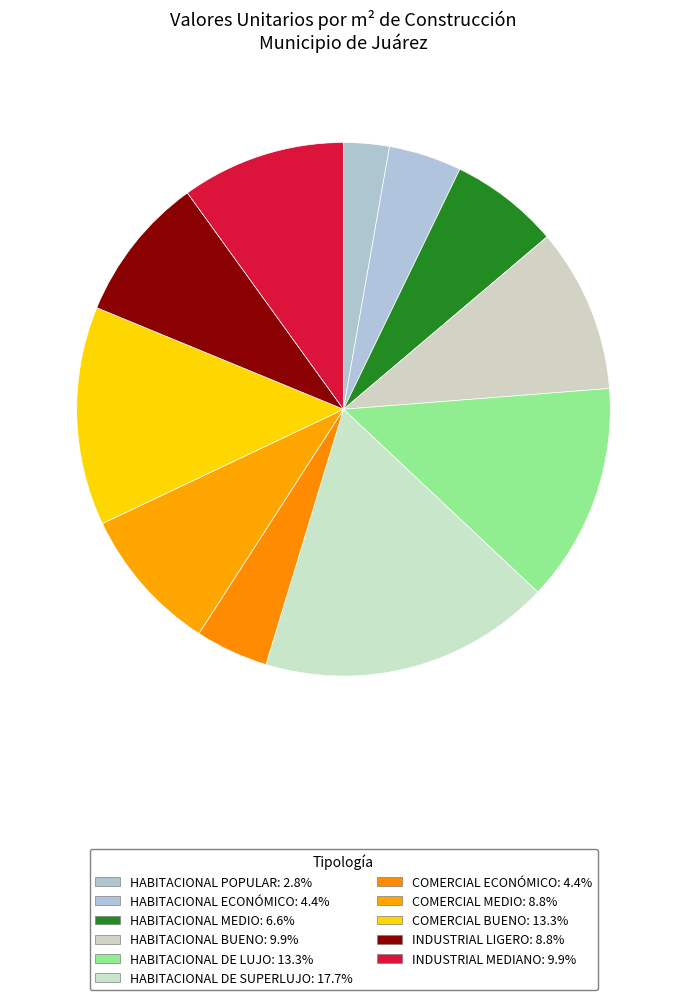

Does HABITACIONAL BUENO represent more than half of the total?

No